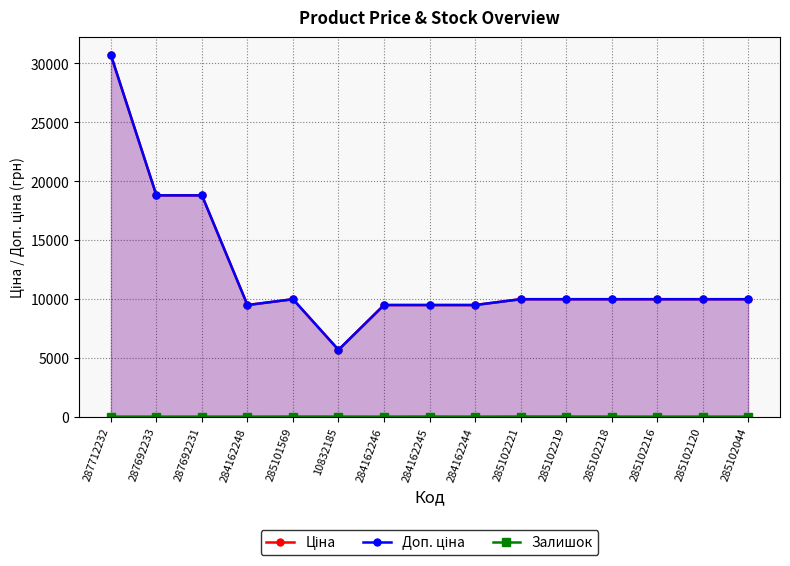

Where is the first local minimum for Залишок?

284162246